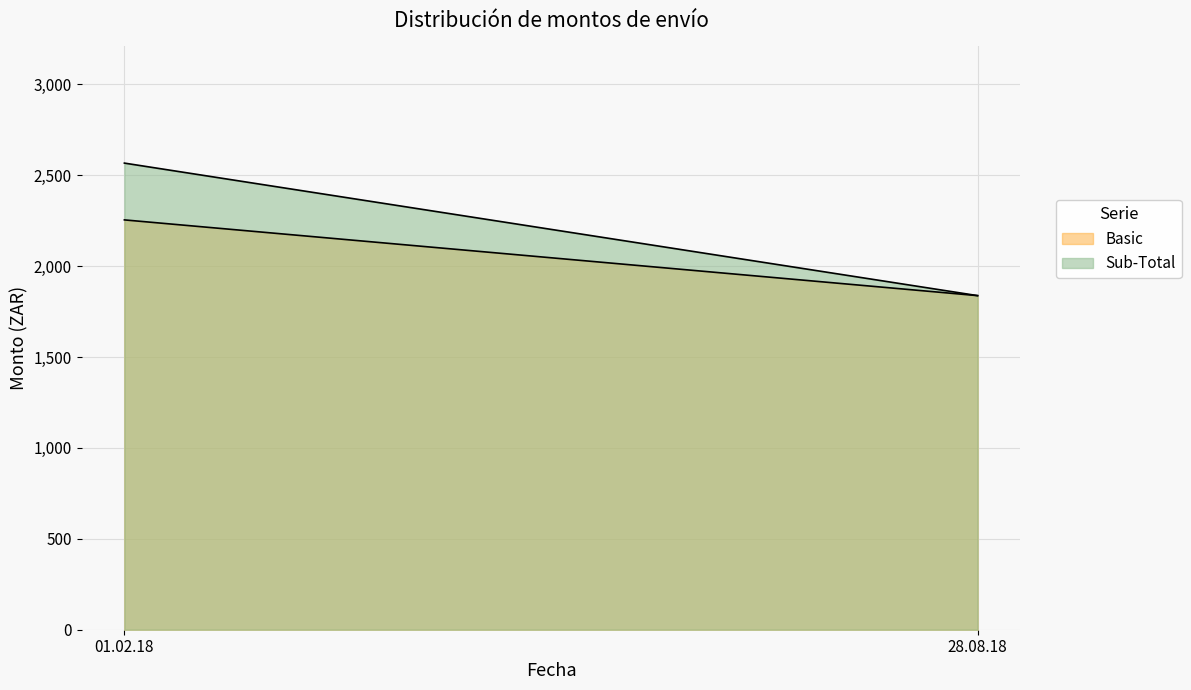

At which category does the chart reach its minimum across all series?

28.08.18